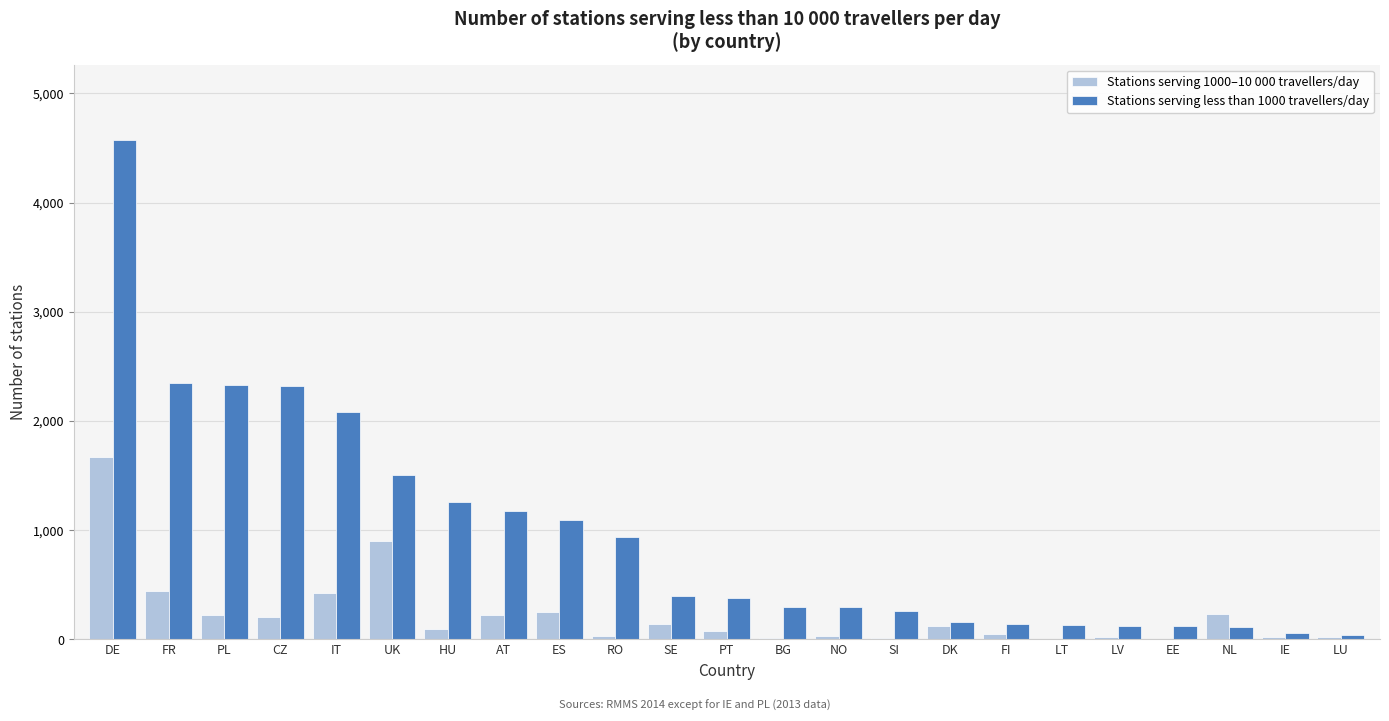

What is the greatest value displayed?

4576